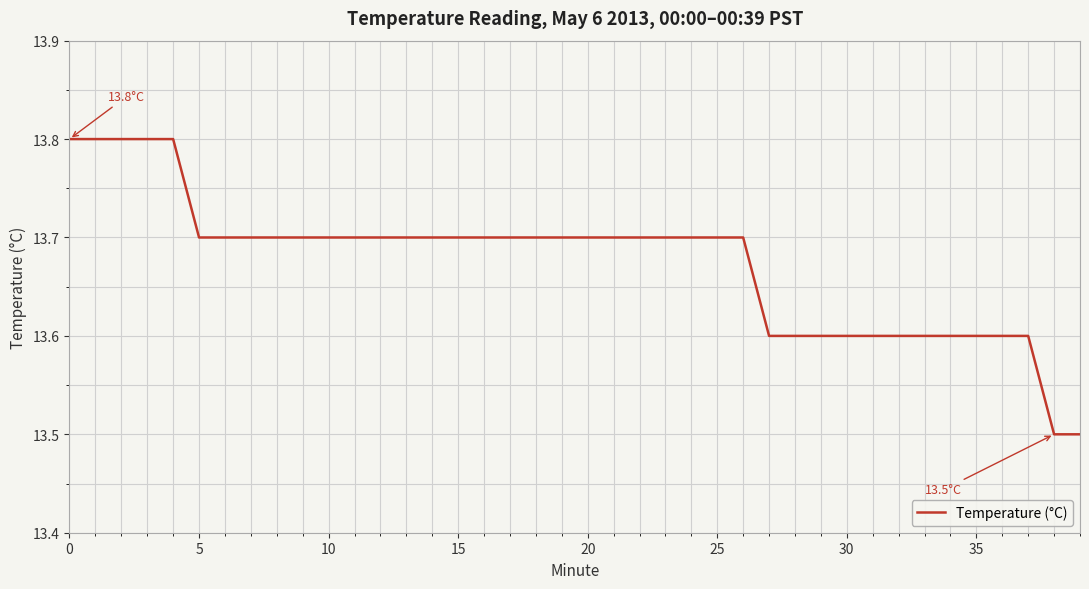

What is the difference between the maximum and minimum values?

0.3